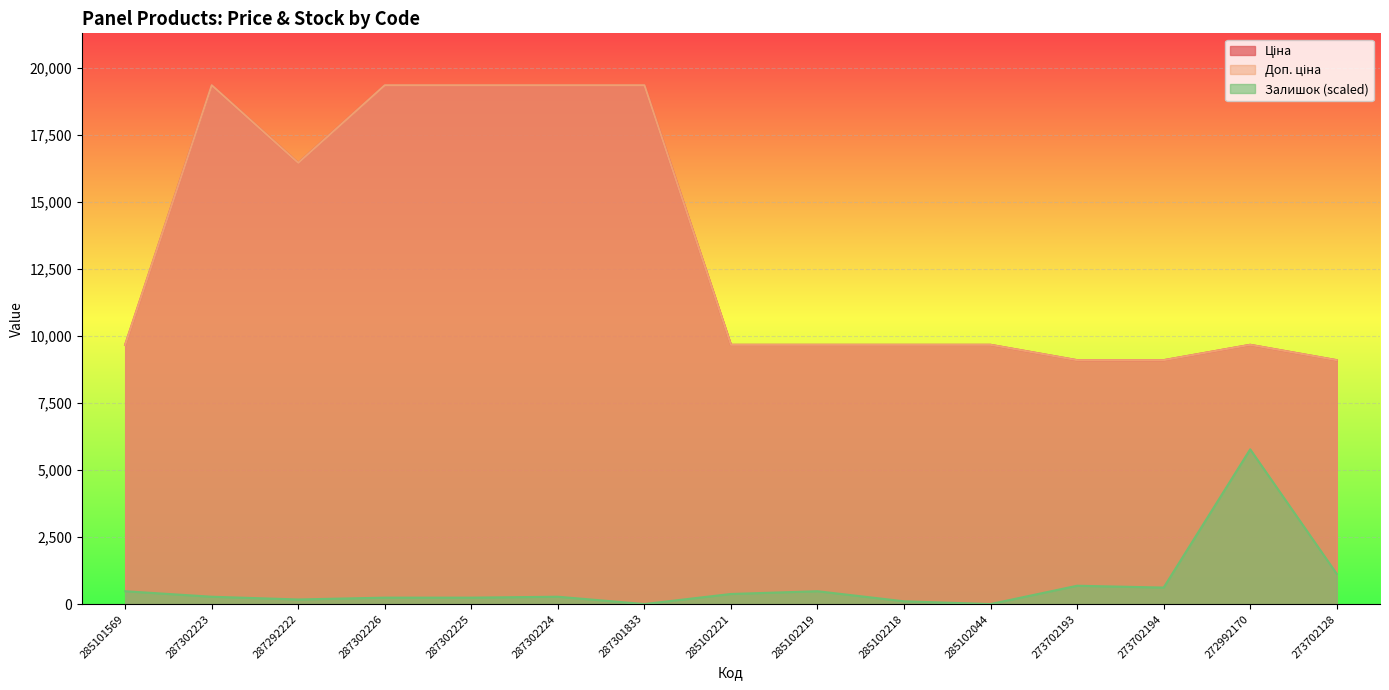

Rank the categories by Ціна value from highest to lowest.

287302223, 287302226, 287302225, 287302224, 287301833, 287292222, 285101569, 285102221, 285102219, 285102218, 285102044, 272992170, 273702193, 273702194, 273702128